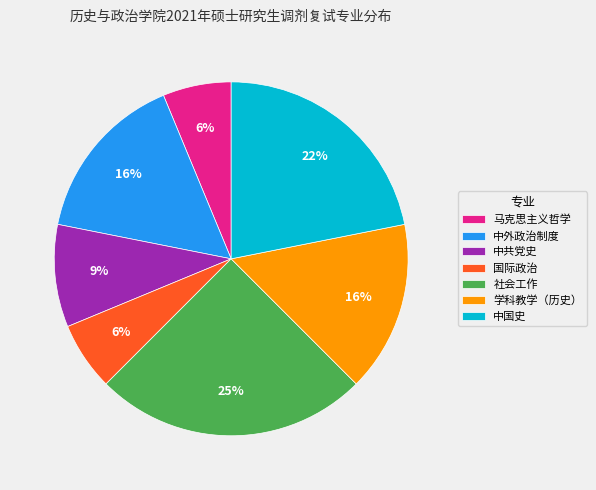

Which category has the biggest portion of the pie?

社会工作